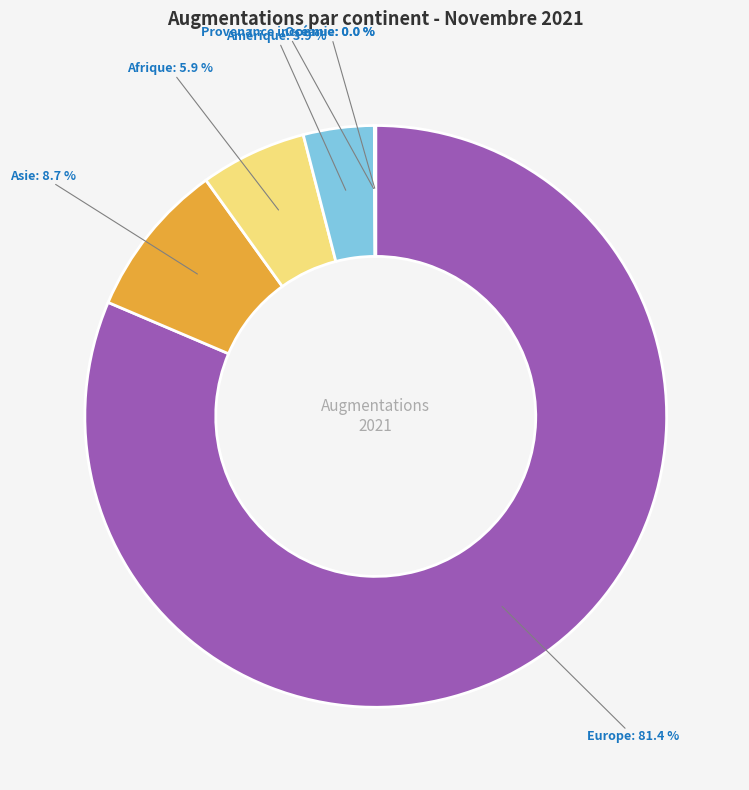

Is there any slice that represents more than half of the pie?

Yes